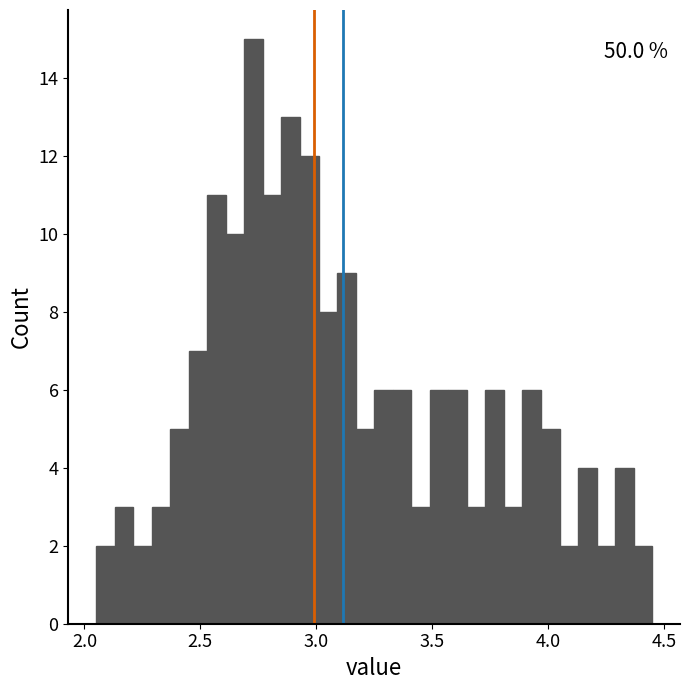

Read against the x-axis, roughly where is the centre of the tallest bar?

2.75